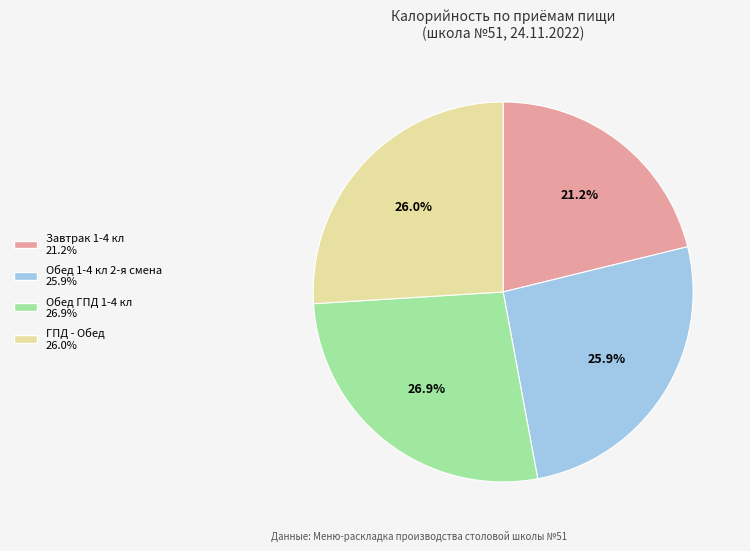

Count the number of slices in the pie.

4